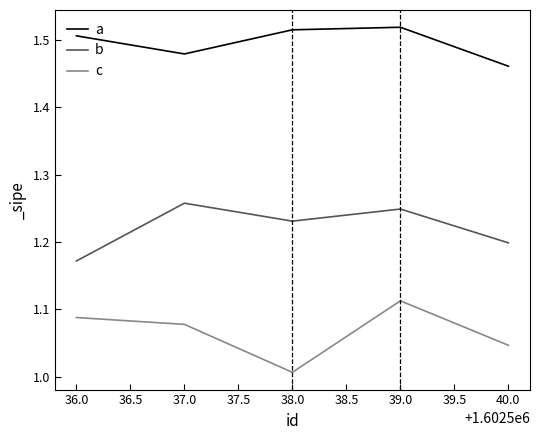

At which category does c reach its first local peak?

39.0